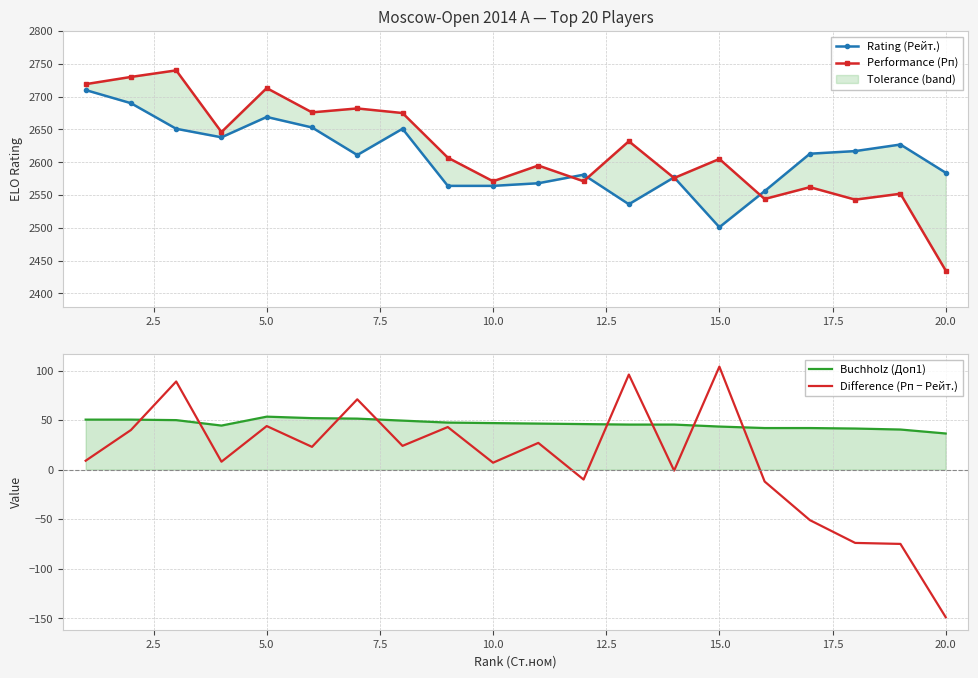

What is the highest value of the Difference (Рп − Рейт.) series?

104.0